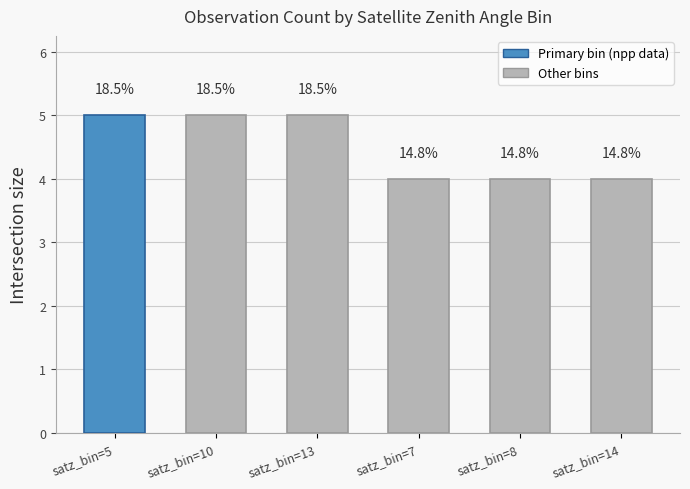

What position from the right is satz_bin=5?

6